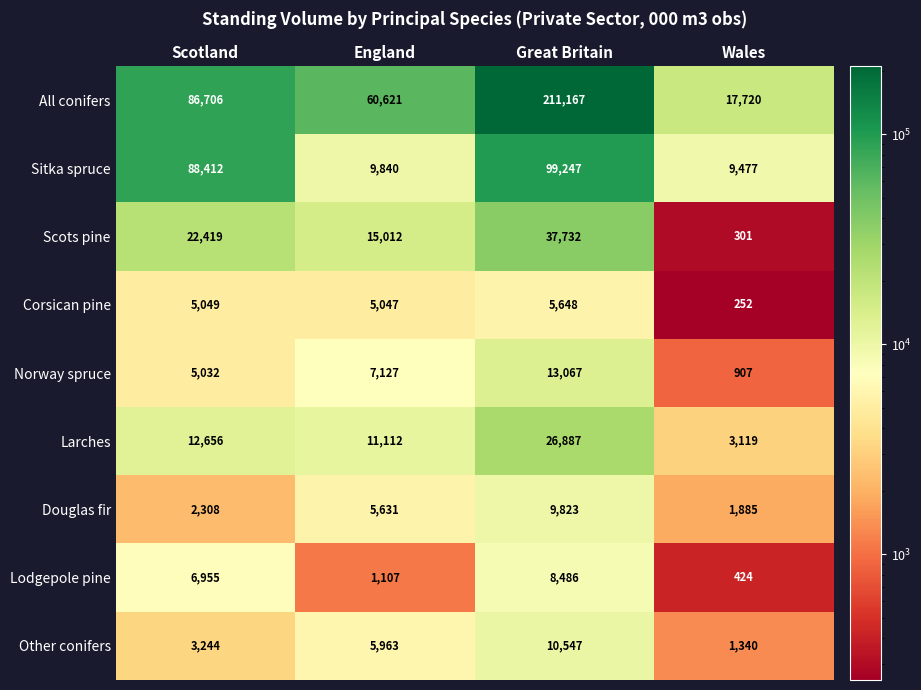

The Douglas fir series shows 2911 at Wales. True or false?

False